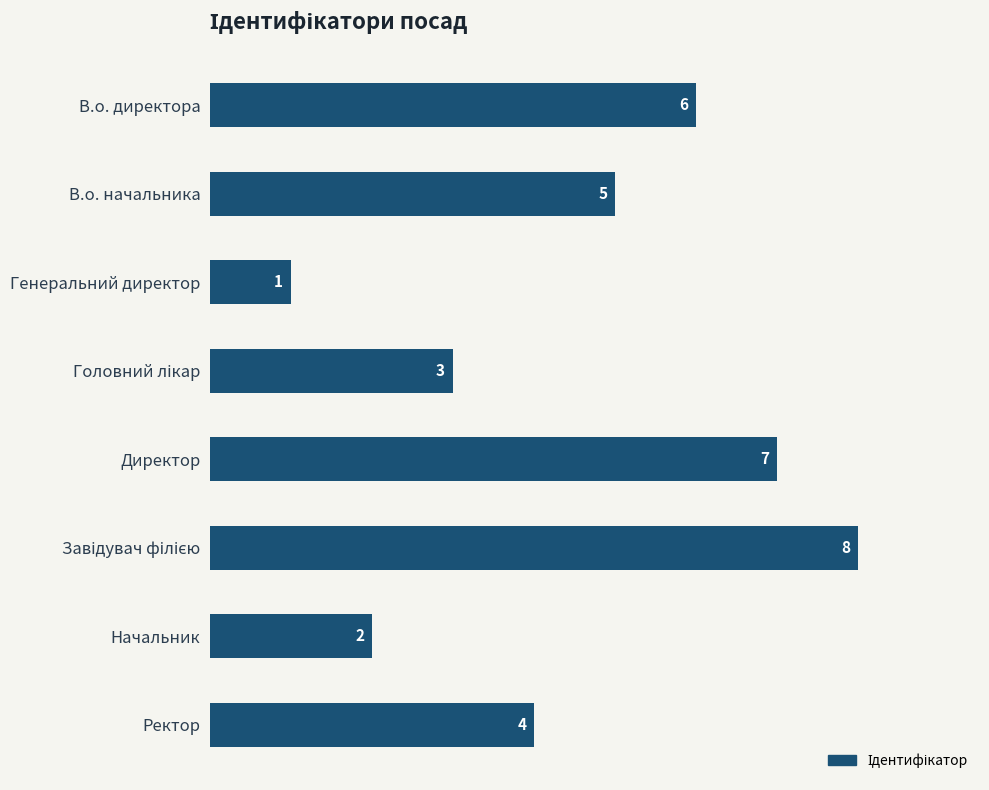

What is the value of the 1st bar from the top?

6